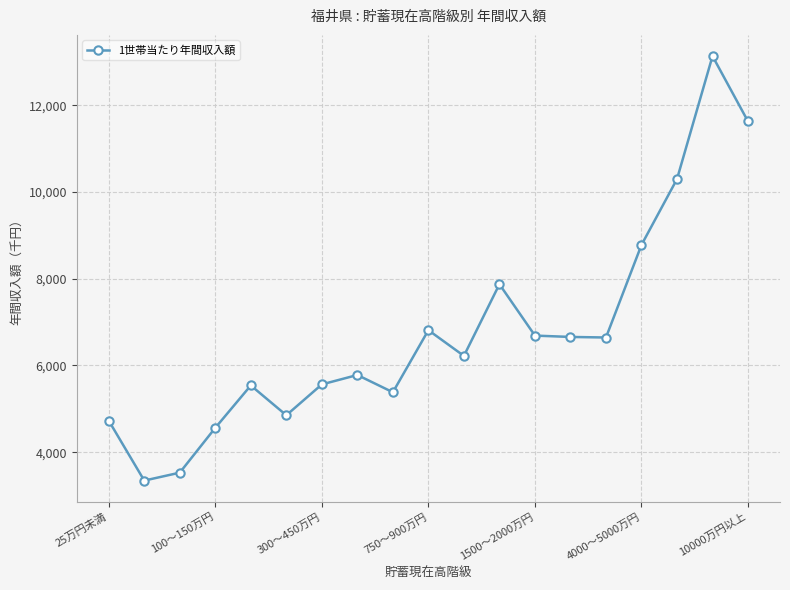

Does the chart display data point markers on the line(s)?

Yes